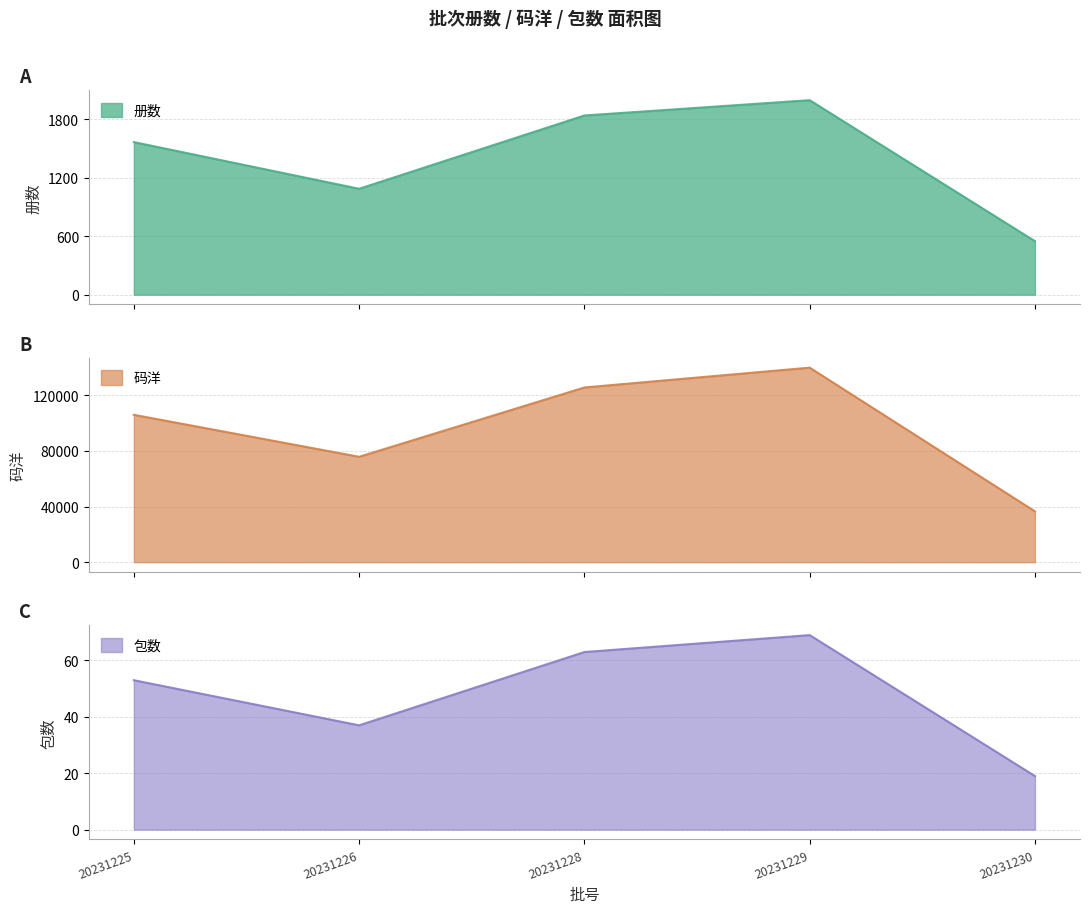

At how many categories does at least one series exceed 109024?

2